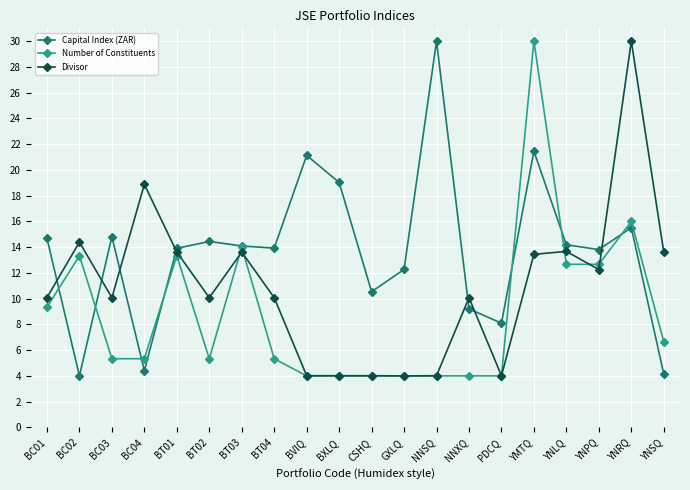

List the series in order of their overall mean, highest first.

Capital Index (ZAR), Divisor, Number of Constituents